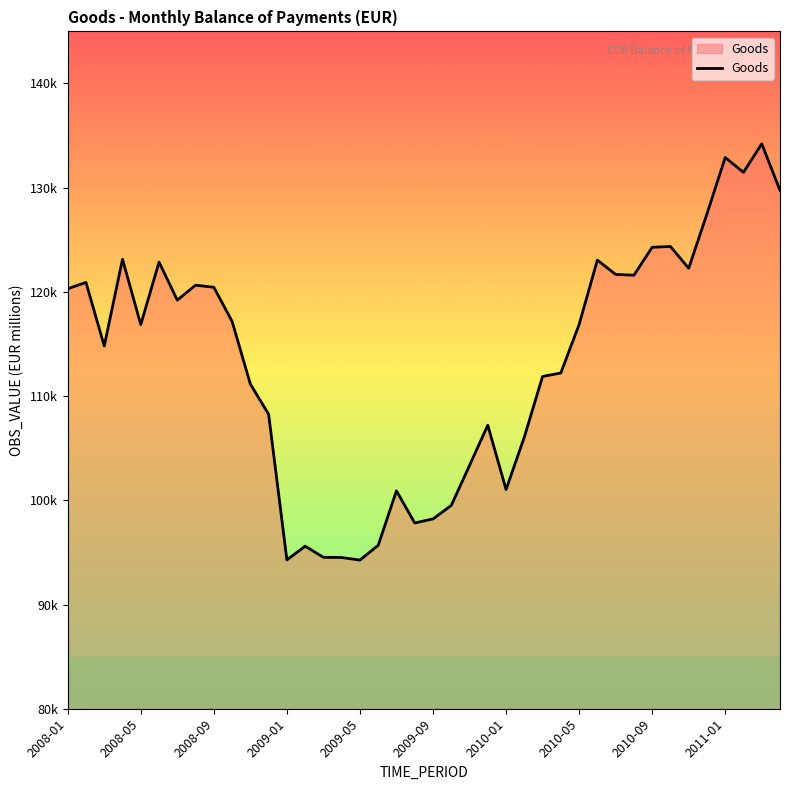

Is this an area chart (filled region under the line)?

Yes